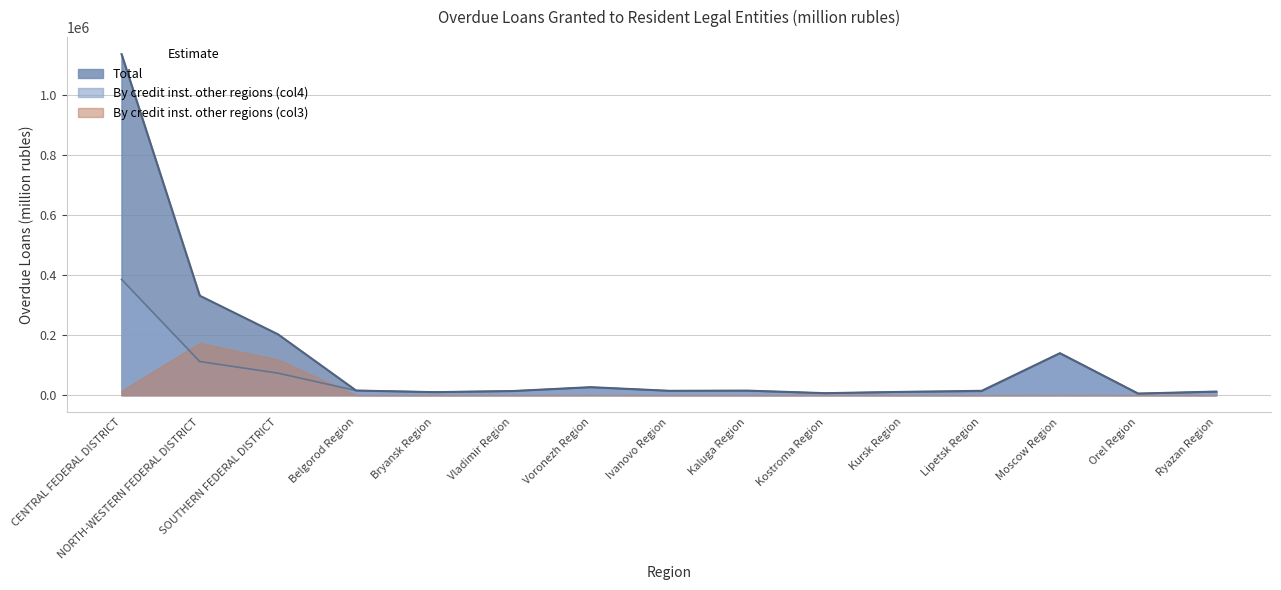

In By credit inst. other regions (col4), how many points are higher than both neighbors (excluding endpoints)?

3